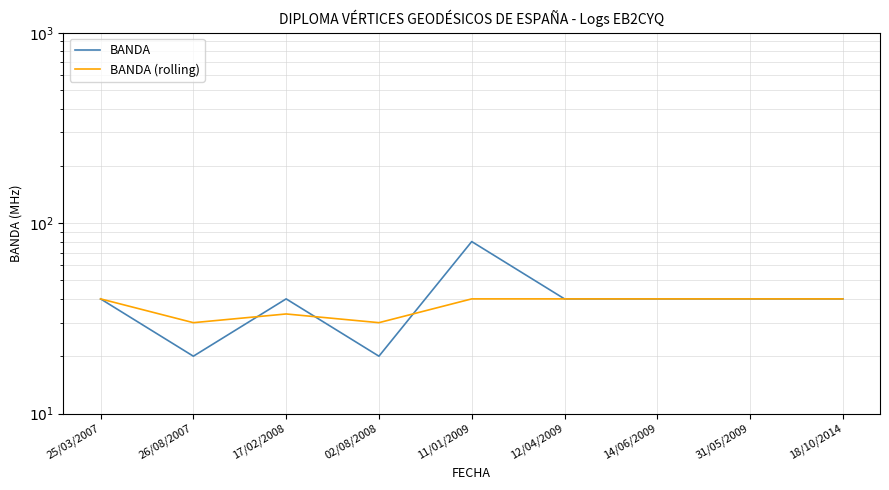

True or false: BANDA (rolling) has more than 2 interior local peaks.

False